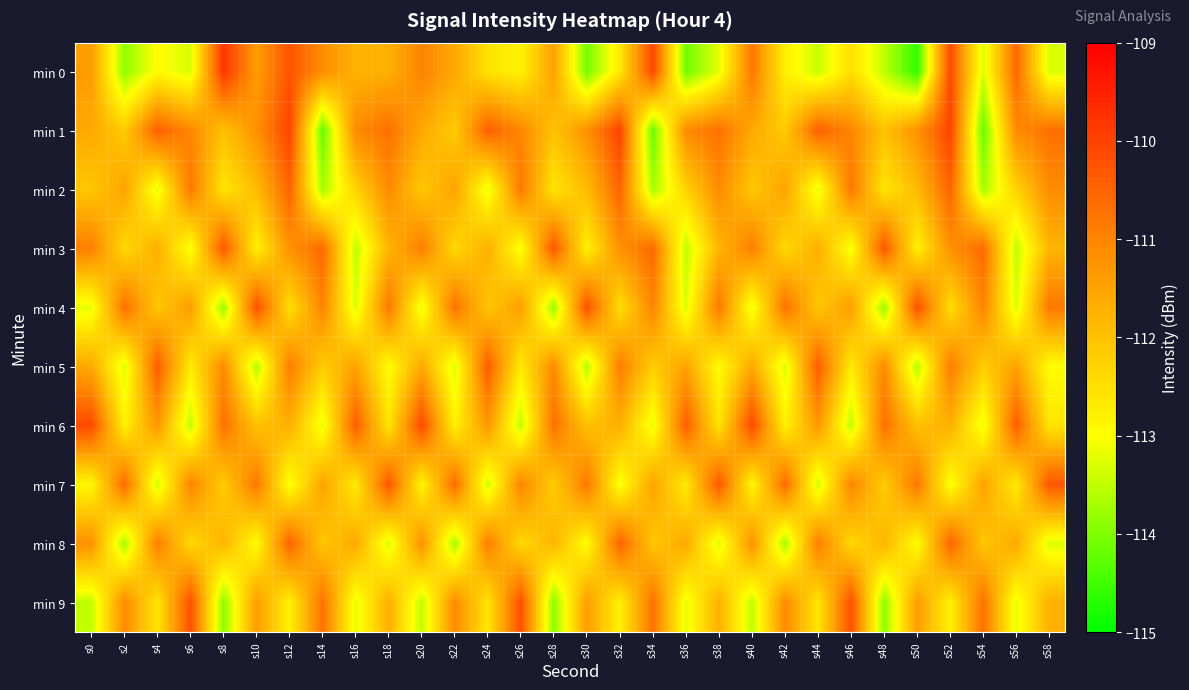

Reading right to left, extract all data points from this chart.

min 0: s58=-113.3	s56=-110.6	s54=-113.3	s52=-110.1	s50=-114.6	s48=-113.5	s46=-112.5	s44=-113.4	s42=-112.7	s40=-110.8	s38=-113.2	s36=-114.1	s34=-110.1	s32=-112.6	s30=-114.1	s28=-111.5	s26=-112.8	s24=-112.6	s22=-111.6	s20=-111.0	s18=-111.7	s16=-111.8	s14=-111.1	s12=-110.3	s10=-111.4	s8=-109.8	s6=-113.3	s4=-113.0	s2=-113.9	s0=-111.4
min 1: s58=-110.7	s56=-111.1	s54=-114.2	s52=-110.0	s50=-111.2	s48=-112.0	s46=-111.0	s44=-110.4	s42=-112.2	s40=-111.6	s38=-110.7	s36=-111.1	s34=-114.2	s32=-110.0	s30=-111.2	s28=-112.0	s26=-111.0	s24=-110.4	s22=-112.2	s20=-111.6	s18=-110.7	s16=-111.1	s14=-114.2	s12=-110.0	s10=-111.2	s8=-112.0	s6=-111.0	s4=-110.4	s2=-112.2	s0=-111.6
min 2: s58=-111.1	s56=-112.3	s54=-113.7	s52=-110.5	s50=-111.9	s48=-112.6	s46=-110.8	s44=-113.2	s42=-111.5	s40=-112.1	s38=-111.1	s36=-112.3	s34=-113.7	s32=-110.5	s30=-111.9	s28=-112.6	s26=-110.8	s24=-113.2	s22=-111.5	s20=-112.1	s18=-111.1	s16=-112.3	s14=-113.7	s12=-110.5	s10=-111.9	s8=-112.6	s6=-110.8	s4=-113.2	s2=-111.5	s0=-112.1
min 3: s58=-111.8	s56=-113.5	s54=-110.6	s52=-111.2	s50=-112.8	s48=-110.3	s46=-113.1	s44=-111.7	s42=-112.4	s40=-110.9	s38=-111.8	s36=-113.5	s34=-110.6	s32=-111.2	s30=-112.8	s28=-110.3	s26=-113.1	s24=-111.7	s22=-112.4	s20=-110.9	s18=-111.8	s16=-113.5	s14=-110.6	s12=-111.2	s10=-112.8	s8=-110.3	s6=-113.1	s4=-111.7	s2=-112.4	s0=-110.9
min 4: s58=-110.8	s56=-113.3	s54=-111.0	s52=-112.5	s50=-110.2	s48=-113.8	s46=-111.4	s44=-112.1	s42=-110.7	s40=-113.2	s38=-110.8	s36=-113.3	s34=-111.0	s32=-112.5	s30=-110.2	s28=-113.8	s26=-111.4	s24=-112.1	s22=-110.7	s20=-113.2	s18=-110.8	s16=-113.3	s14=-111.0	s12=-112.5	s10=-110.2	s8=-113.8	s6=-111.4	s4=-112.1	s2=-110.7	s0=-113.2
min 5: s58=-113.0	s56=-111.5	s54=-112.2	s52=-110.9	s50=-113.6	s48=-111.1	s46=-112.7	s44=-110.4	s42=-113.3	s40=-111.6	s38=-113.0	s36=-111.5	s34=-112.2	s32=-110.9	s30=-113.6	s28=-111.1	s26=-112.7	s24=-110.4	s22=-113.3	s20=-111.6	s18=-113.0	s16=-111.5	s14=-112.2	s12=-110.9	s10=-113.6	s8=-111.1	s6=-112.7	s4=-110.4	s2=-113.3	s0=-111.6
min 6: s58=-112.6	s56=-110.4	s54=-113.2	s52=-111.7	s50=-112.0	s48=-110.7	s46=-113.5	s44=-111.3	s42=-112.8	s40=-110.1	s38=-112.6	s36=-110.4	s34=-113.2	s32=-111.7	s30=-112.0	s28=-110.7	s26=-113.5	s24=-111.3	s22=-112.8	s20=-110.1	s18=-112.6	s16=-110.4	s14=-113.2	s12=-111.7	s10=-112.0	s8=-110.7	s6=-113.5	s4=-111.3	s2=-112.8	s0=-110.1
min 7: s58=-110.3	s56=-112.7	s54=-111.5	s52=-113.1	s50=-110.8	s48=-112.2	s46=-111.0	s44=-113.4	s42=-110.6	s40=-112.9	s38=-110.3	s36=-112.7	s34=-111.5	s32=-113.1	s30=-110.8	s28=-112.2	s26=-111.0	s24=-113.4	s22=-110.6	s20=-112.9	s18=-110.3	s16=-112.7	s14=-111.5	s12=-113.1	s10=-110.8	s8=-112.2	s6=-111.0	s4=-113.4	s2=-110.6	s0=-112.9
min 8: s58=-113.3	s56=-111.6	s54=-112.1	s52=-110.5	s50=-113.0	s48=-111.8	s46=-112.4	s44=-110.9	s42=-113.7	s40=-111.2	s38=-113.3	s36=-111.6	s34=-112.1	s32=-110.5	s30=-113.0	s28=-111.8	s26=-112.4	s24=-110.9	s22=-113.7	s20=-111.2	s18=-113.3	s16=-111.6	s14=-112.1	s12=-110.5	s10=-113.0	s8=-111.8	s6=-112.4	s4=-110.9	s2=-113.7	s0=-111.2
min 9: s58=-111.7	s56=-113.2	s54=-110.7	s52=-112.8	s50=-111.4	s48=-113.9	s46=-110.2	s44=-112.6	s42=-111.1	s40=-113.5	s38=-111.7	s36=-113.2	s34=-110.7	s32=-112.8	s30=-111.4	s28=-113.9	s26=-110.2	s24=-112.6	s22=-111.1	s20=-113.5	s18=-111.7	s16=-113.2	s14=-110.7	s12=-112.8	s10=-111.4	s8=-113.9	s6=-110.2	s4=-112.6	s2=-111.1	s0=-113.5